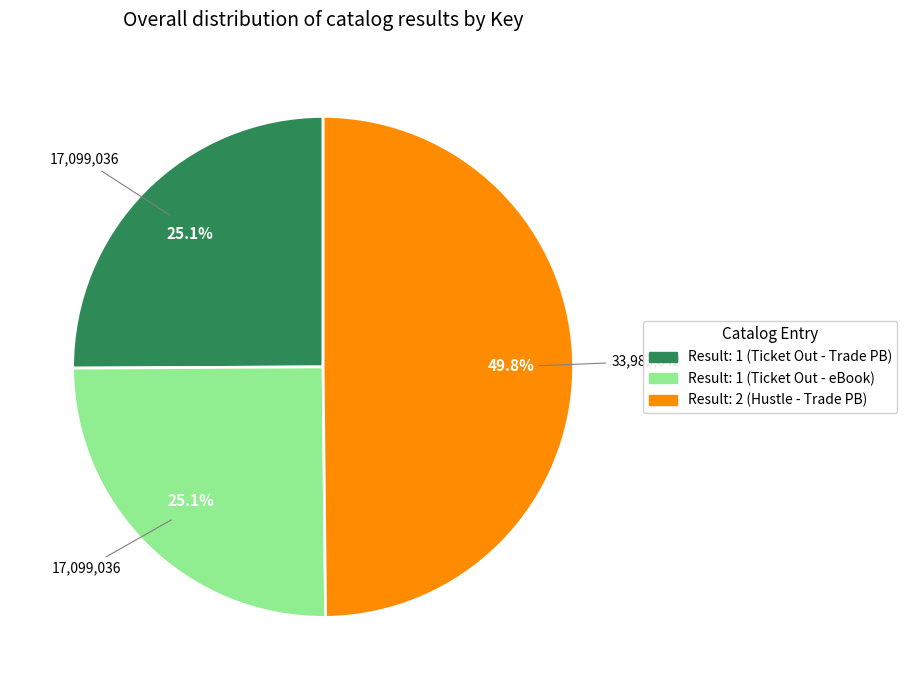

Combined, do Result: 2 (Hustle - Trade PB) and Result: 1 (Ticket Out - Trade PB) account for over 50%?

Yes